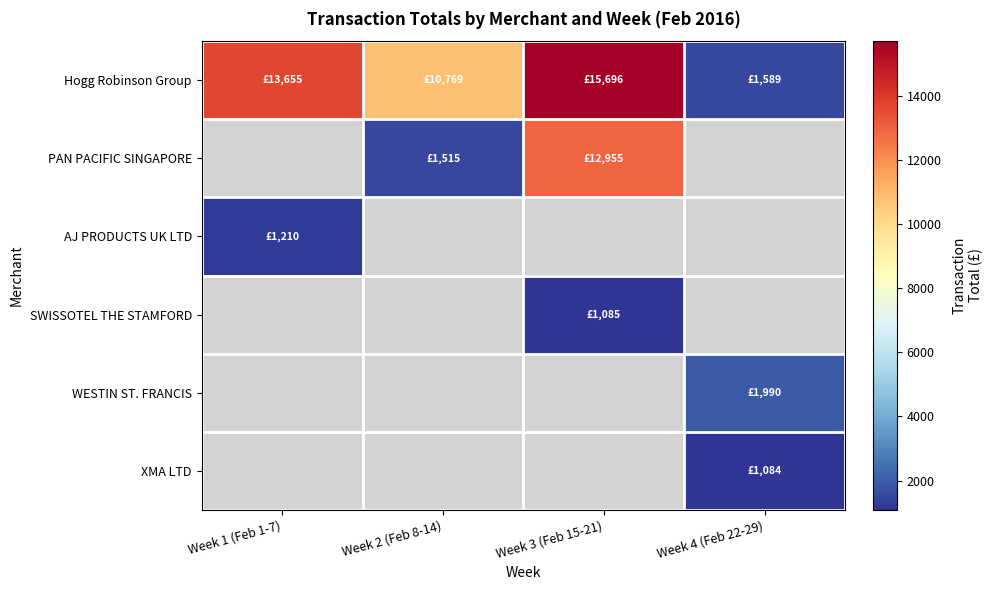

What is the difference between the second highest and second lowest values in the PAN PACIFIC SINGAPORE series?

11439.6